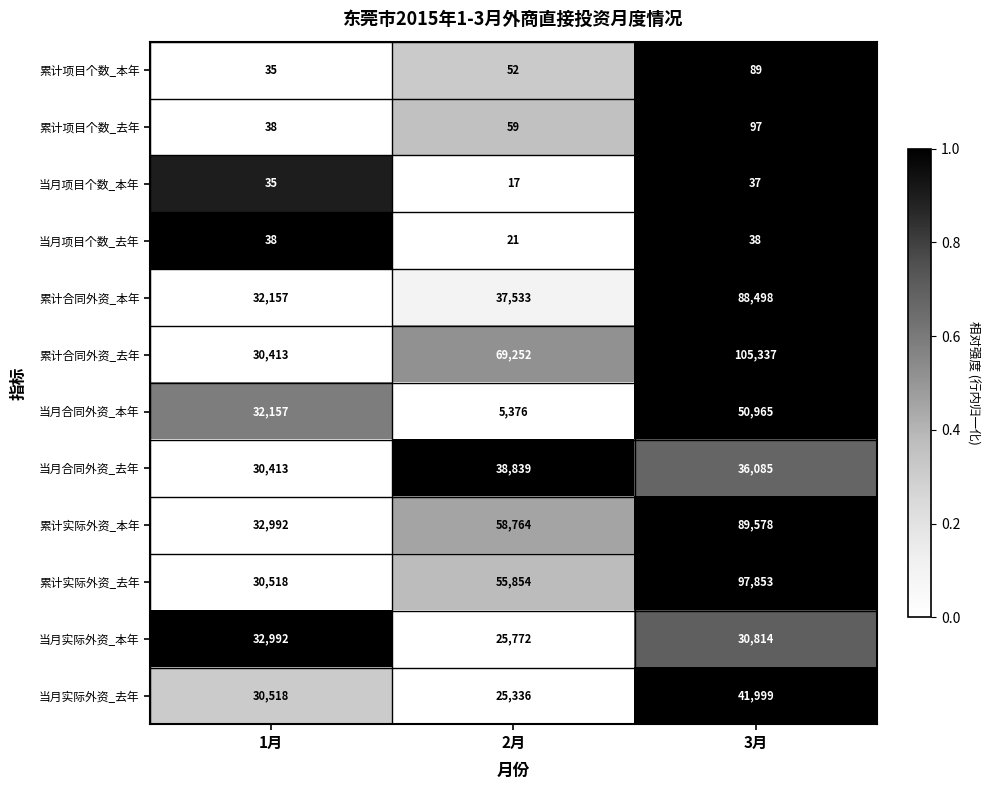

Is it true that 累计合同外资_本年 equals 88498 at 3月?

True